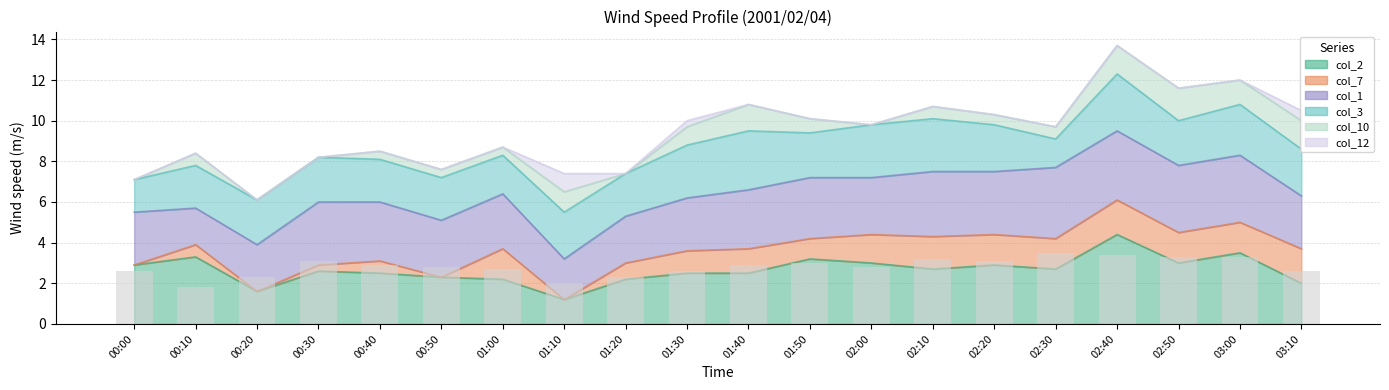

What value does the data have at 00:40?

2.9